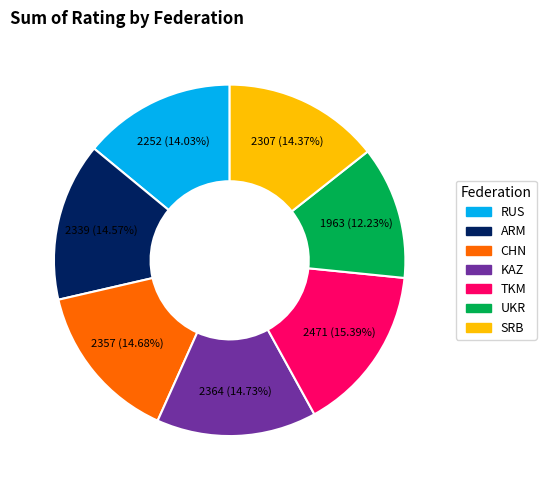

To the nearest percent, what percentage of the pie is SRB?

14%